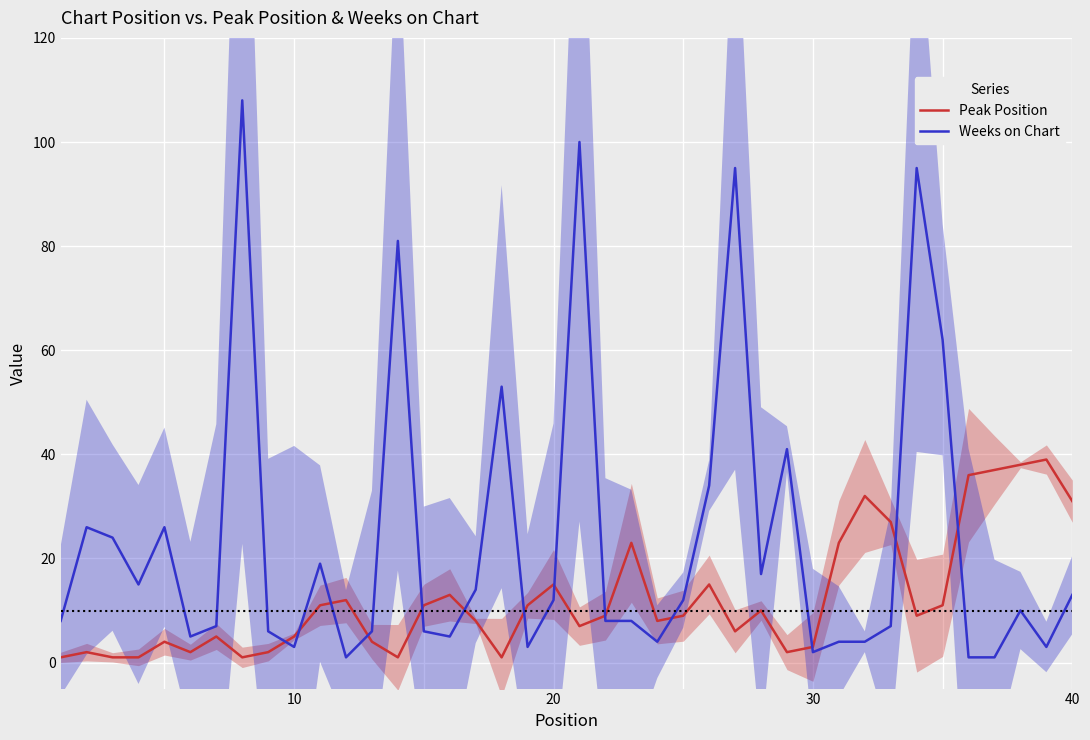

What is the maximum value for Peak Position?

39